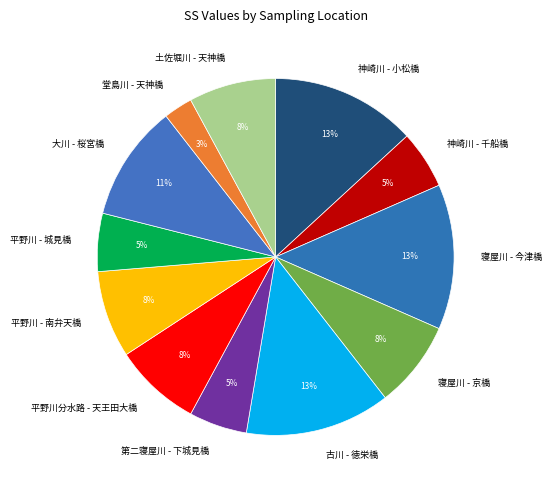

Does 寝屋川 - 京橋 represent more than half of the total?

No